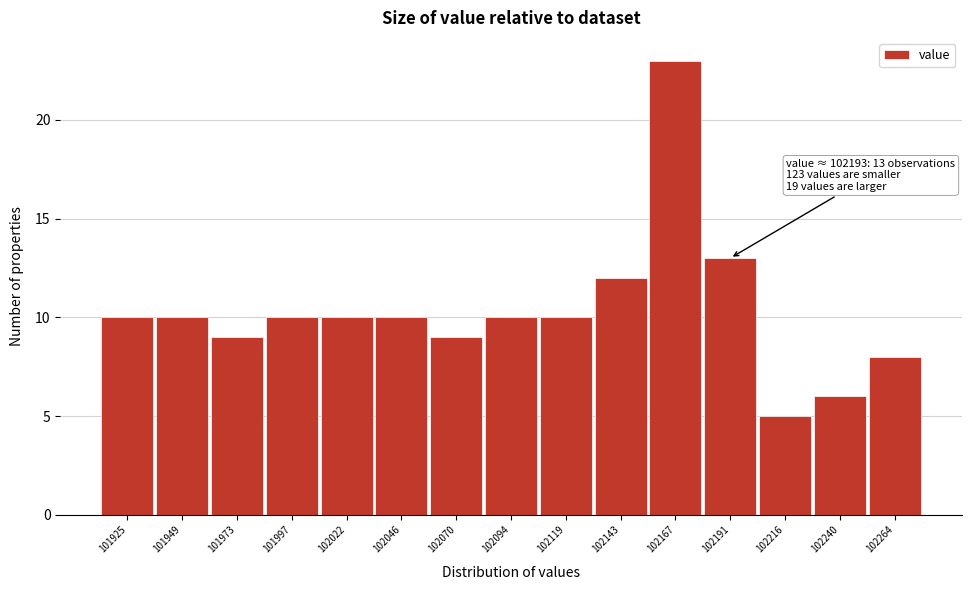

Reading right to left, transcribe all the data shown in this chart.

8	6	5	13	23	12	10	10	9	10	10	10	9	10	10